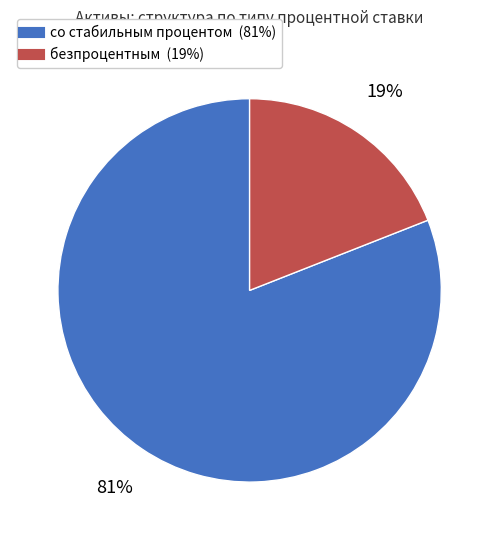

To the nearest percent, what portion does безпроцентным represent?

19%